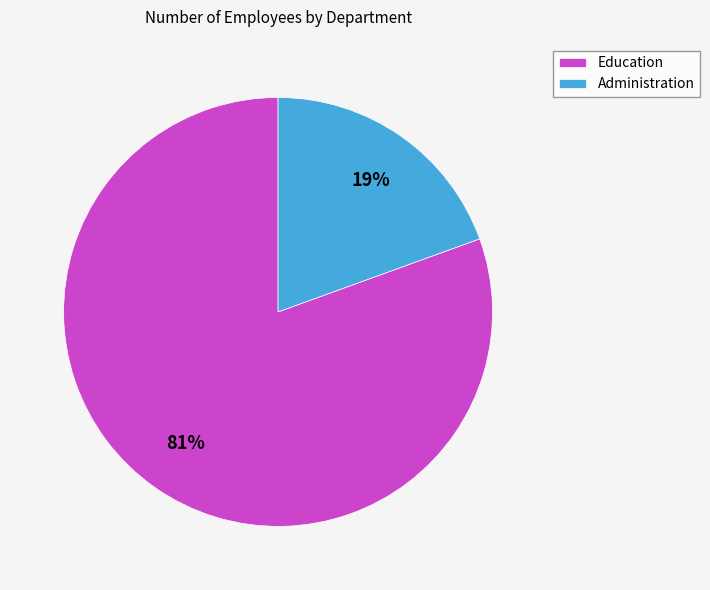

Is Education the majority of the pie?

Yes